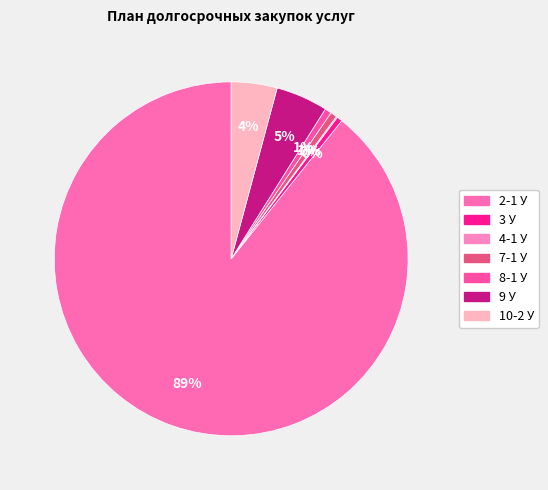

The 7-1 У slice represents 1% of the pie. True or false?

True